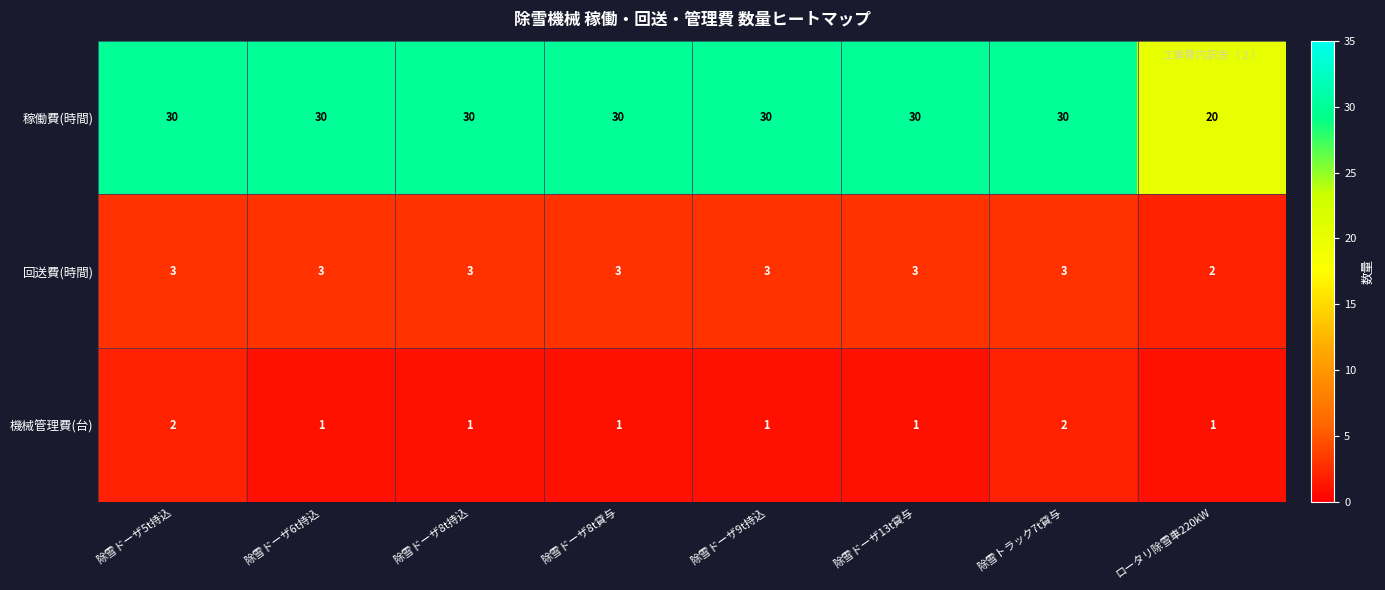

What is the total value across all series at 除雪ドーザ13t貸与?

34